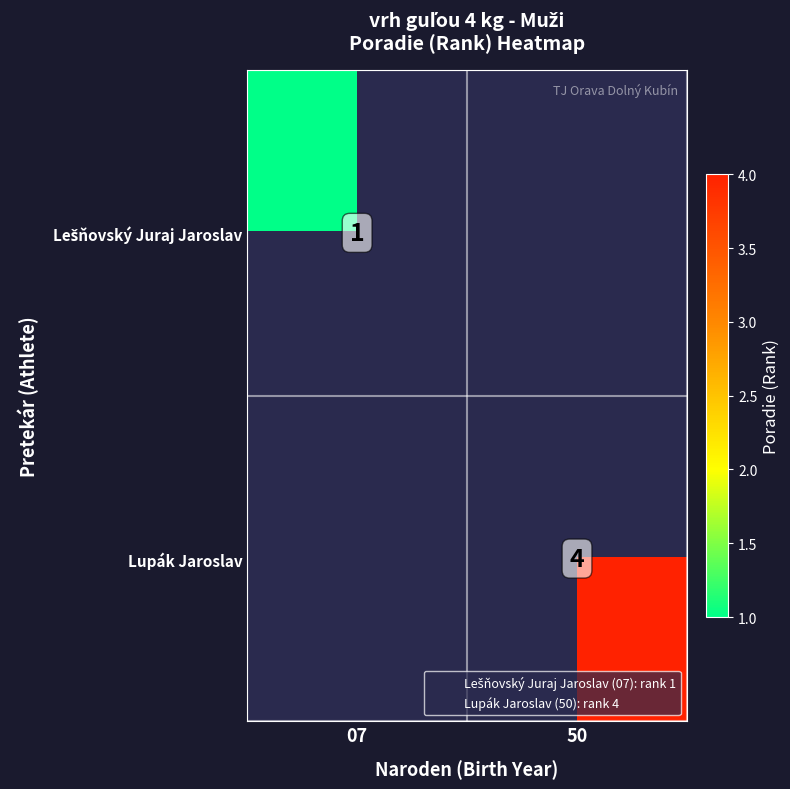

True or false: Lupák Jaroslav has a value of 4.0 at 50.

True